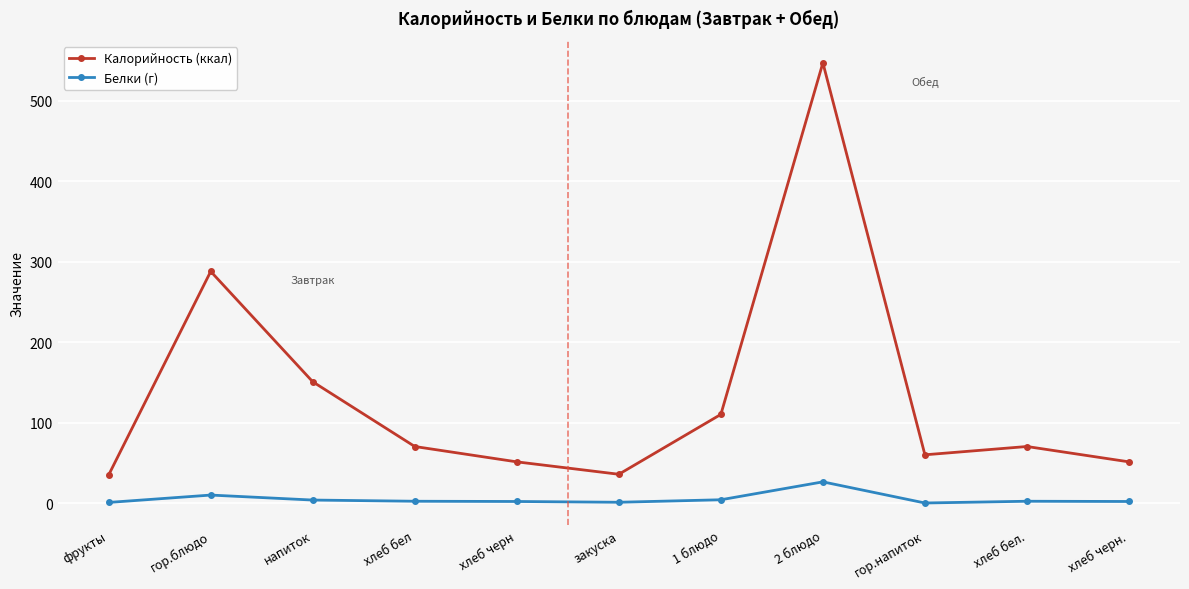

The Белки (г) series shows 7.7 at 2 блюдо. True or false?

False